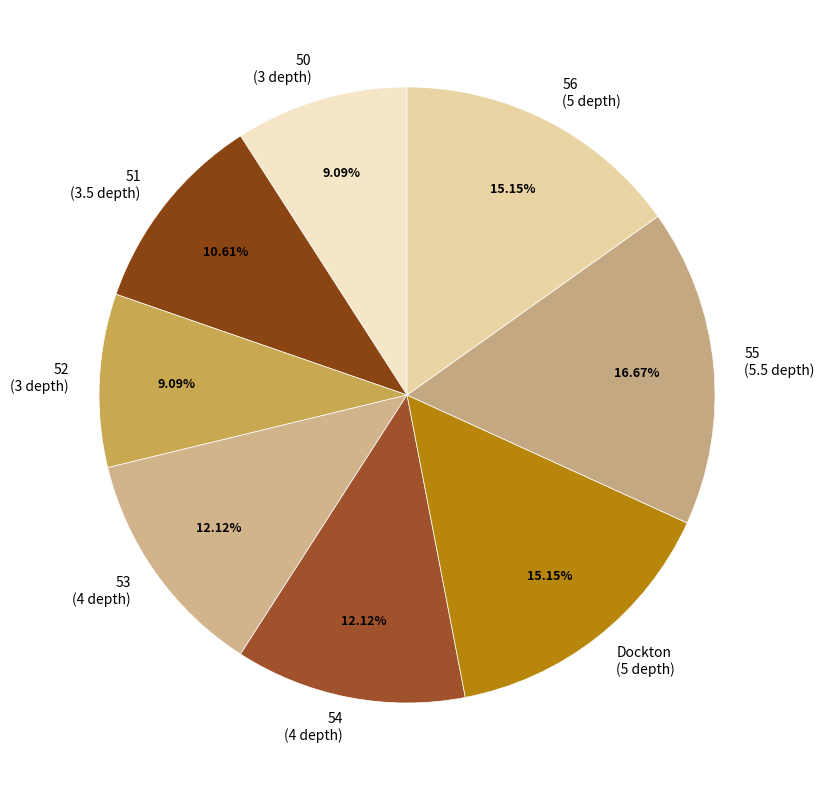

The Dockton slice represents 15% of the pie. True or false?

True